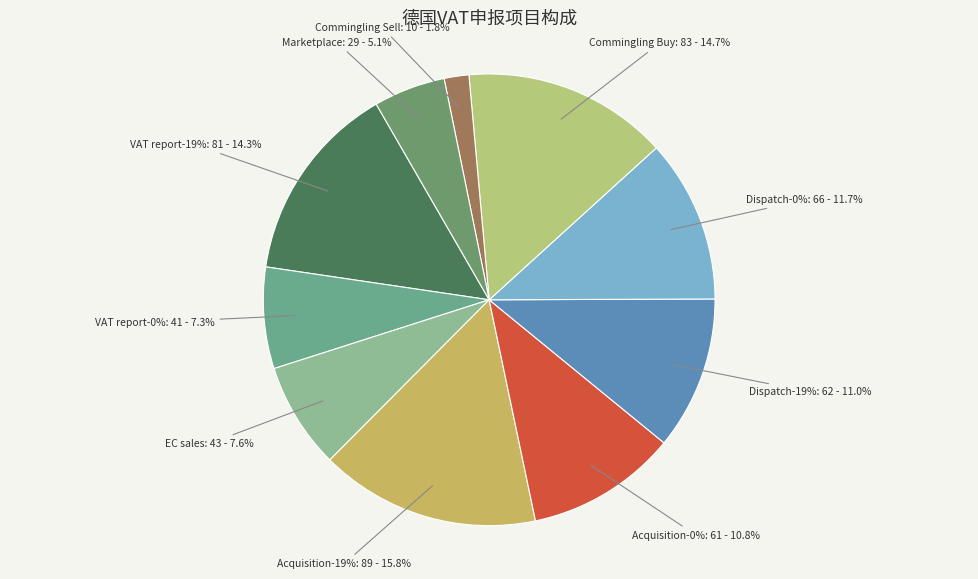

To the nearest percent, what percentage of the pie is Commingling Sell?

2%